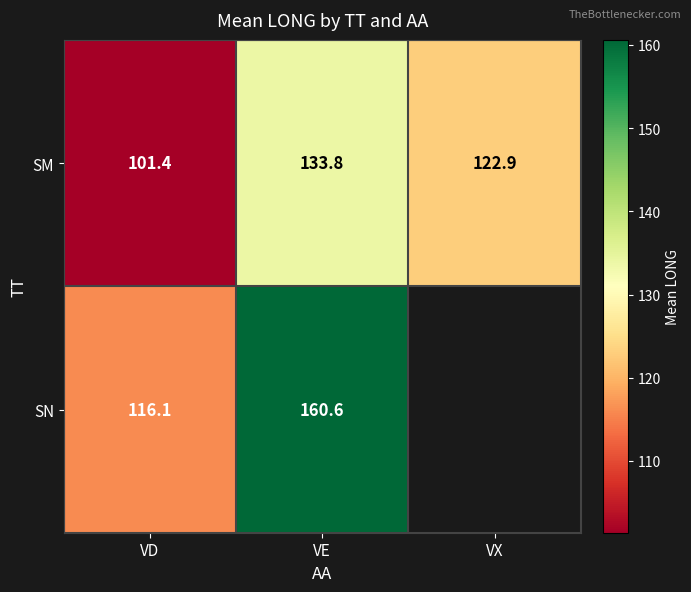

What value does the SM series have at VE?

133.8